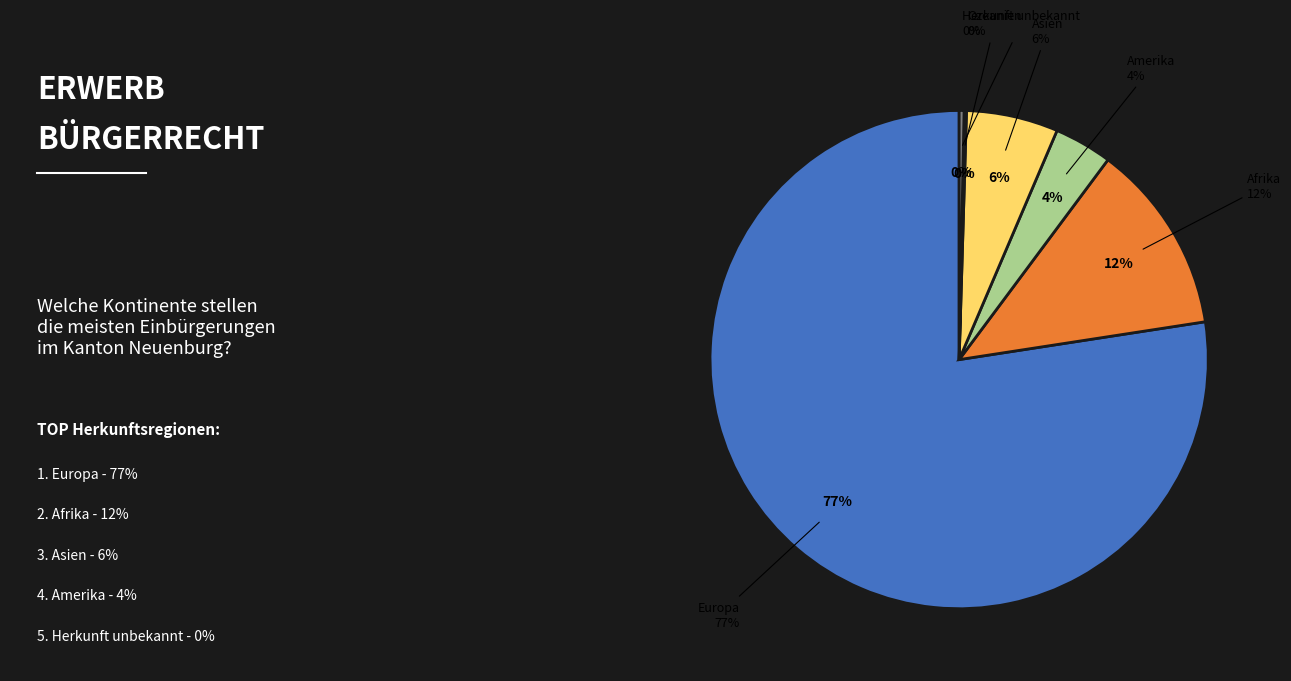

Which category has the smallest portion of the pie?

Ozeanien